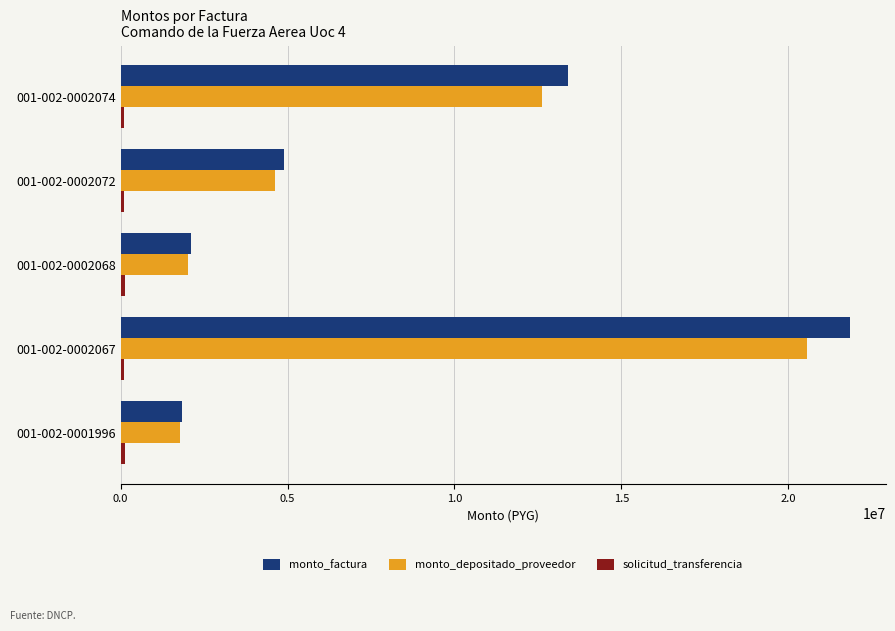

What is the difference between the maximum and minimum values in the monto_depositado_proveedor series?

18776519